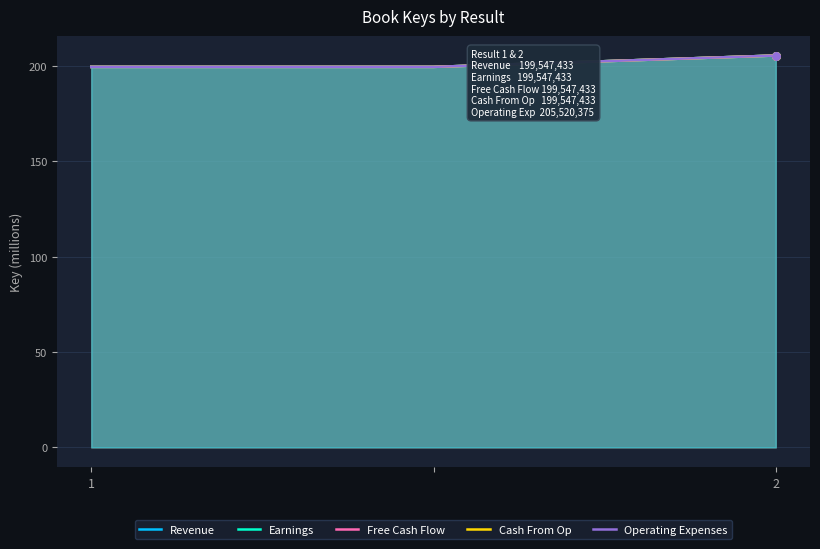

At which category is the sum across all series the highest?

2